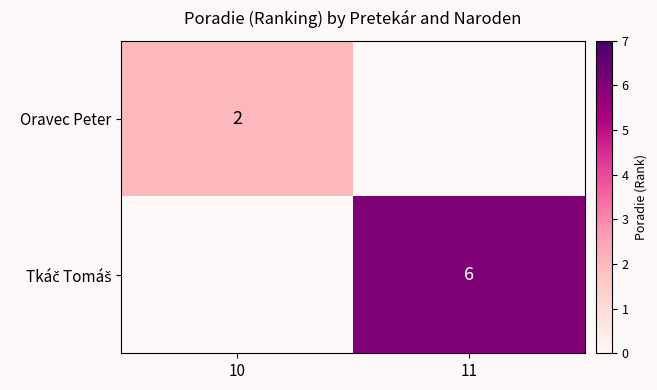

The value of Oravec Peter at 10 is 1. True or false?

False